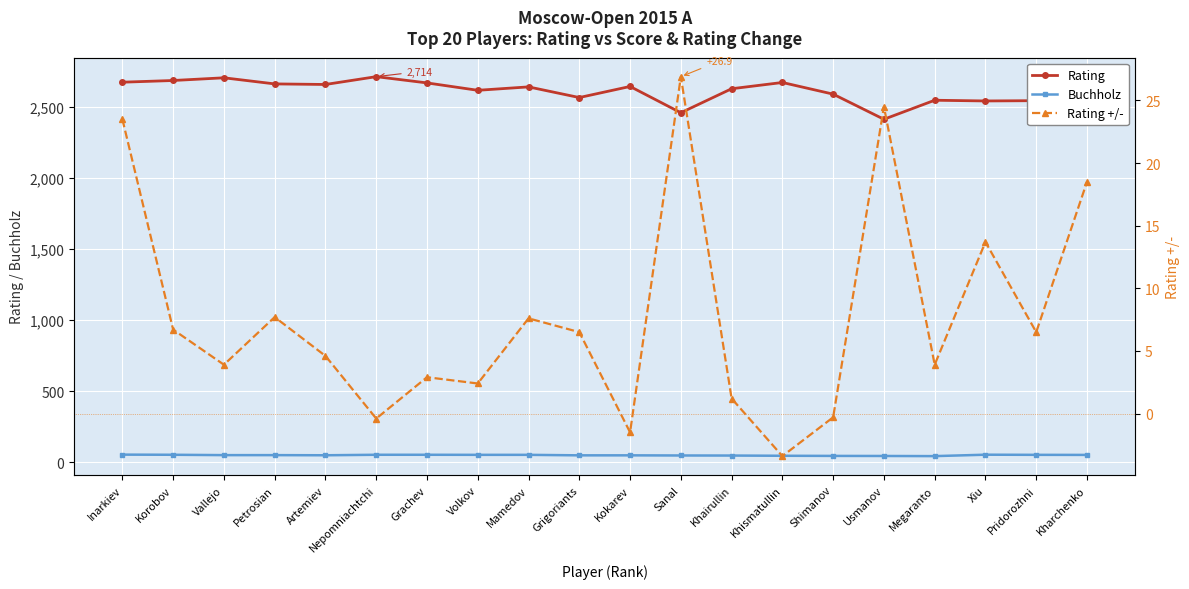

True or false: Rating has a value of 3547.1 at Kharchenko.

False